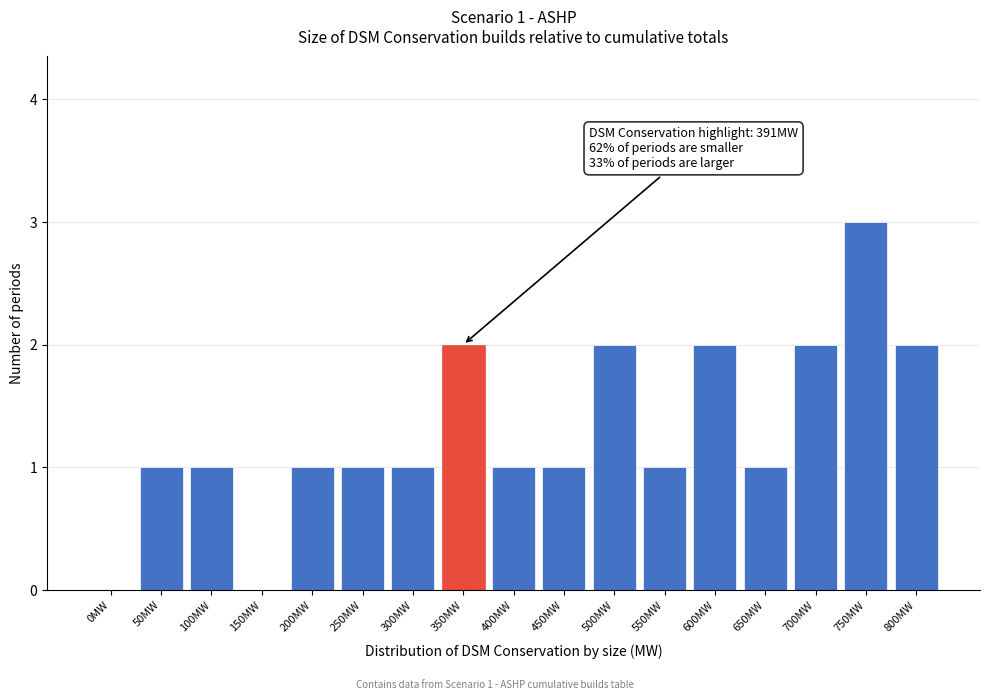

Reading right to left, extract all data points from this chart.

800MW=2	750MW=3	700MW=2	650MW=1	600MW=2	550MW=1	500MW=2	450MW=1	400MW=1	350MW=2	300MW=1	250MW=1	200MW=1	150MW=0	100MW=1	50MW=1	0MW=0